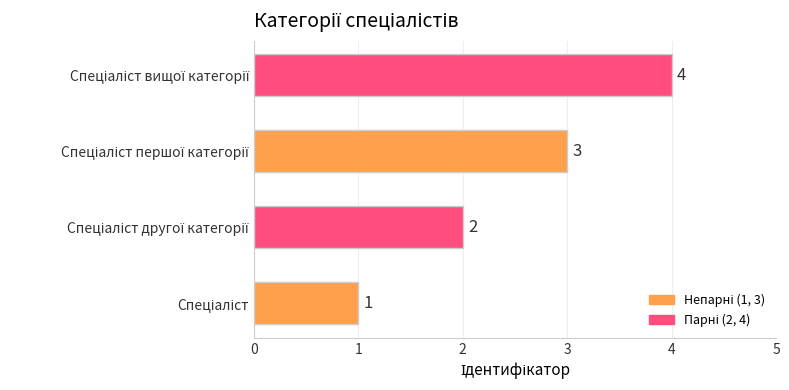

What is the maximum value shown in the chart?

4